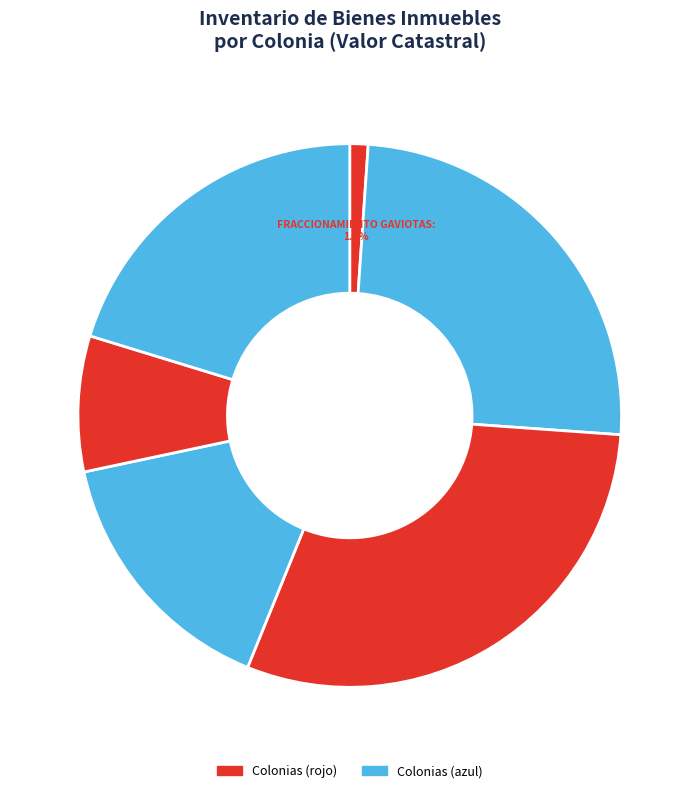

To the nearest percent, what is the average slice percentage?

17%